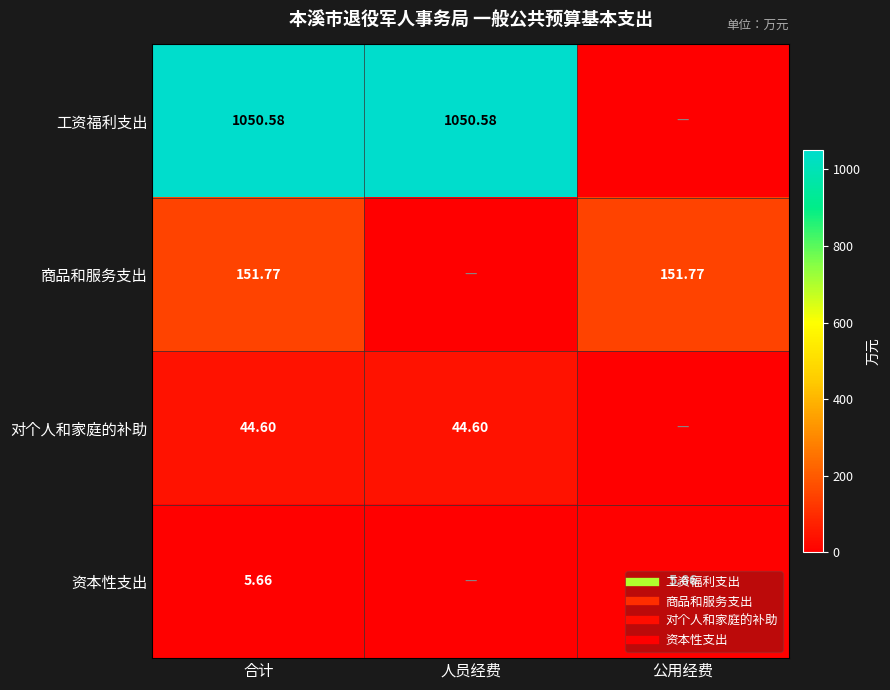

How many values in 对个人和家庭的补助 are above zero?

2